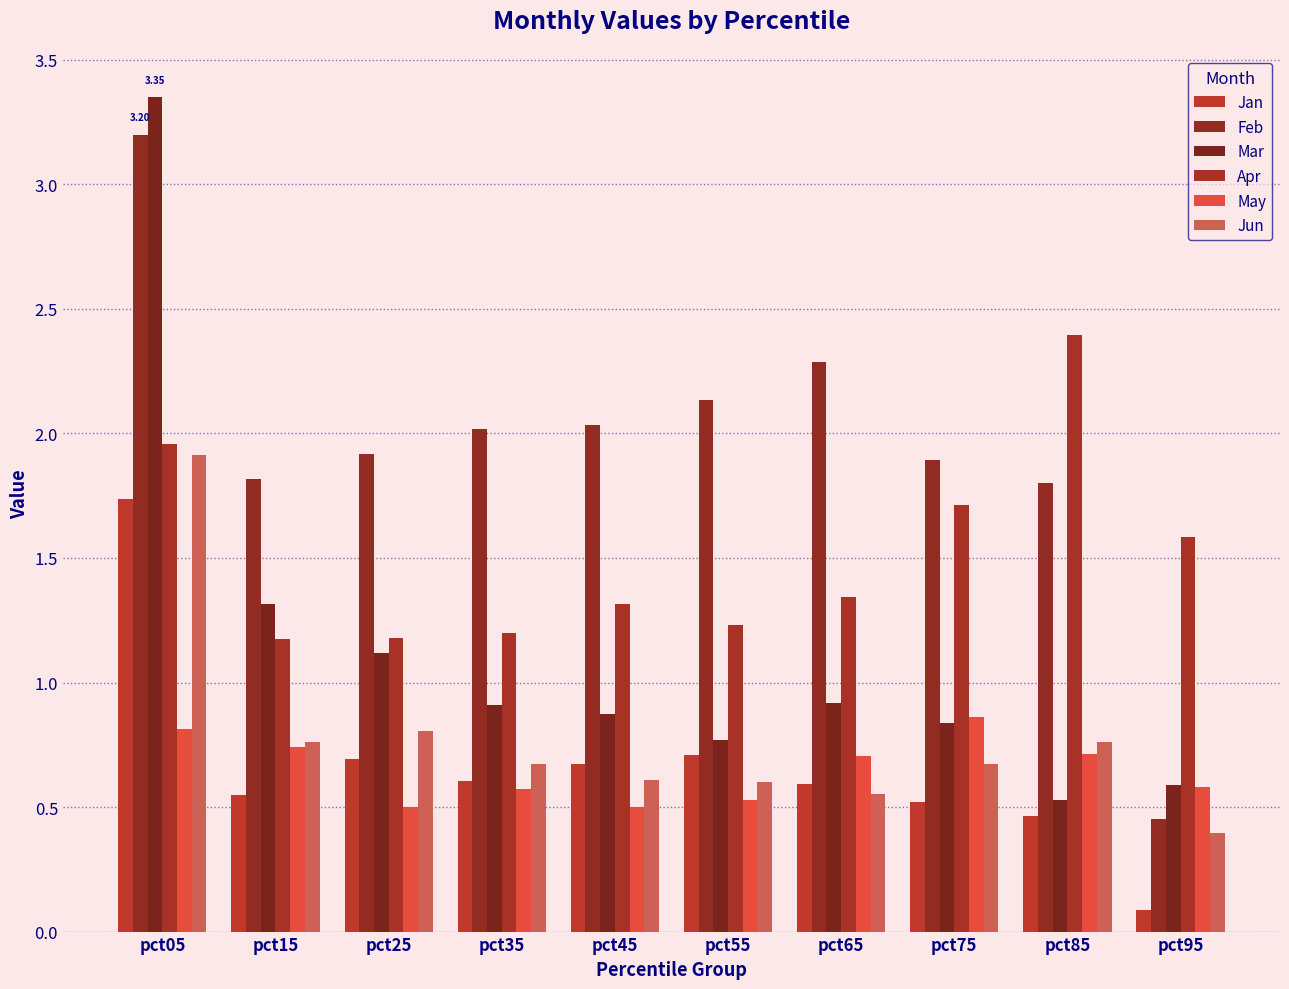

Where is May nearest to the value 0?

pct25